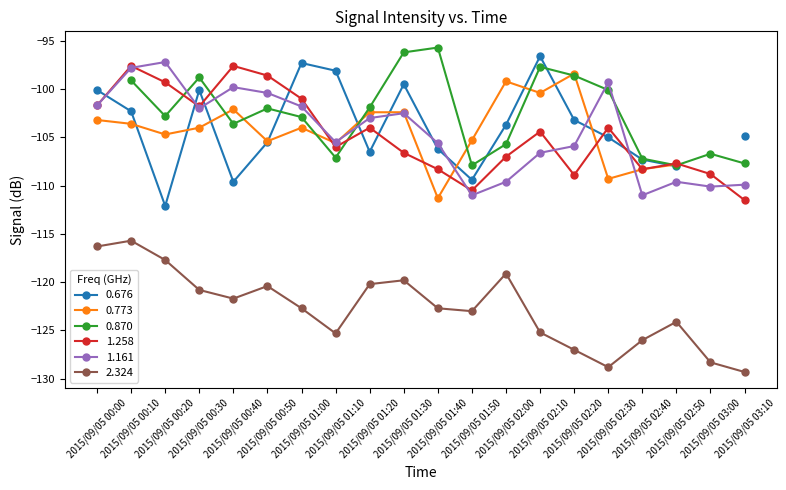

True or false: 2.324 has more than 2 points higher than both neighbors.

True